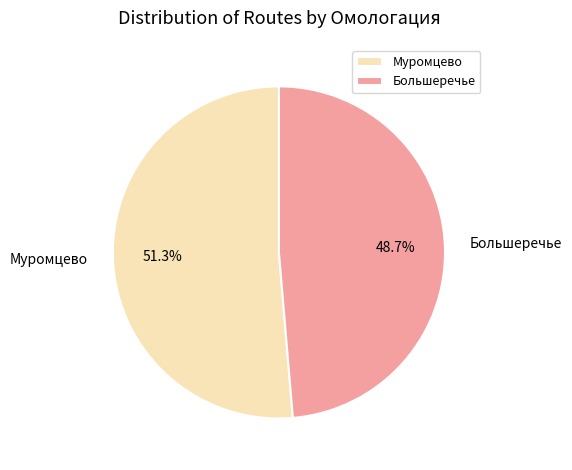

The Большеречье slice represents 49% of the pie. True or false?

True